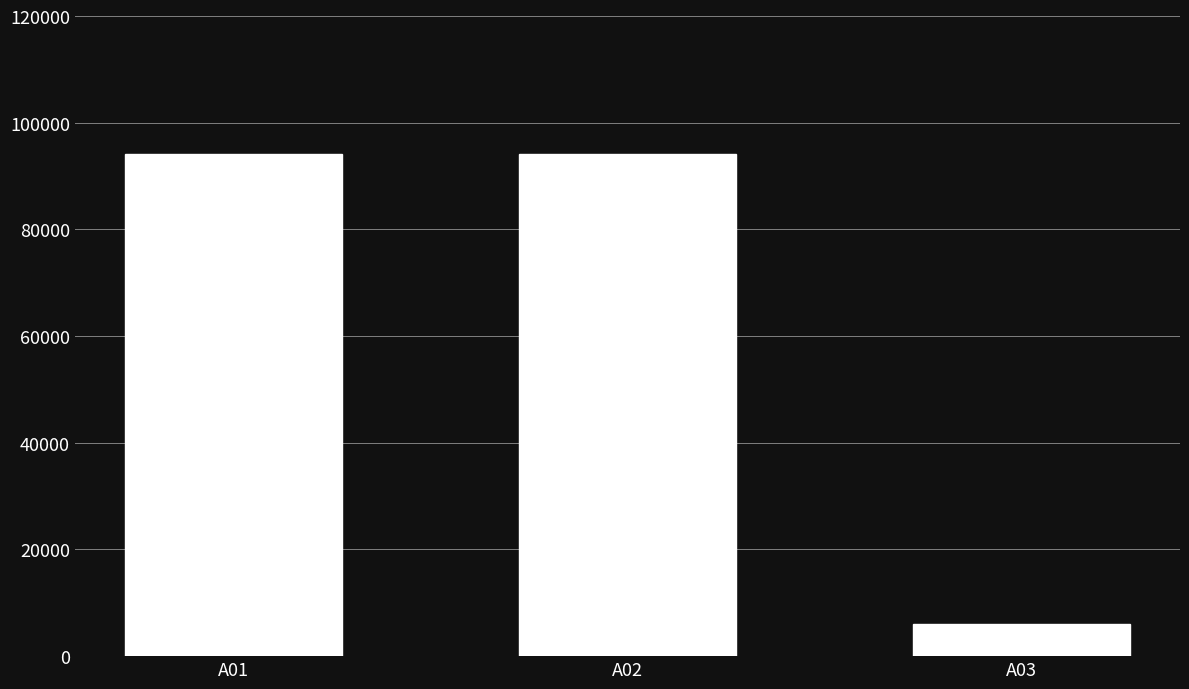

What is the value of the 2nd bar from the left?

94100